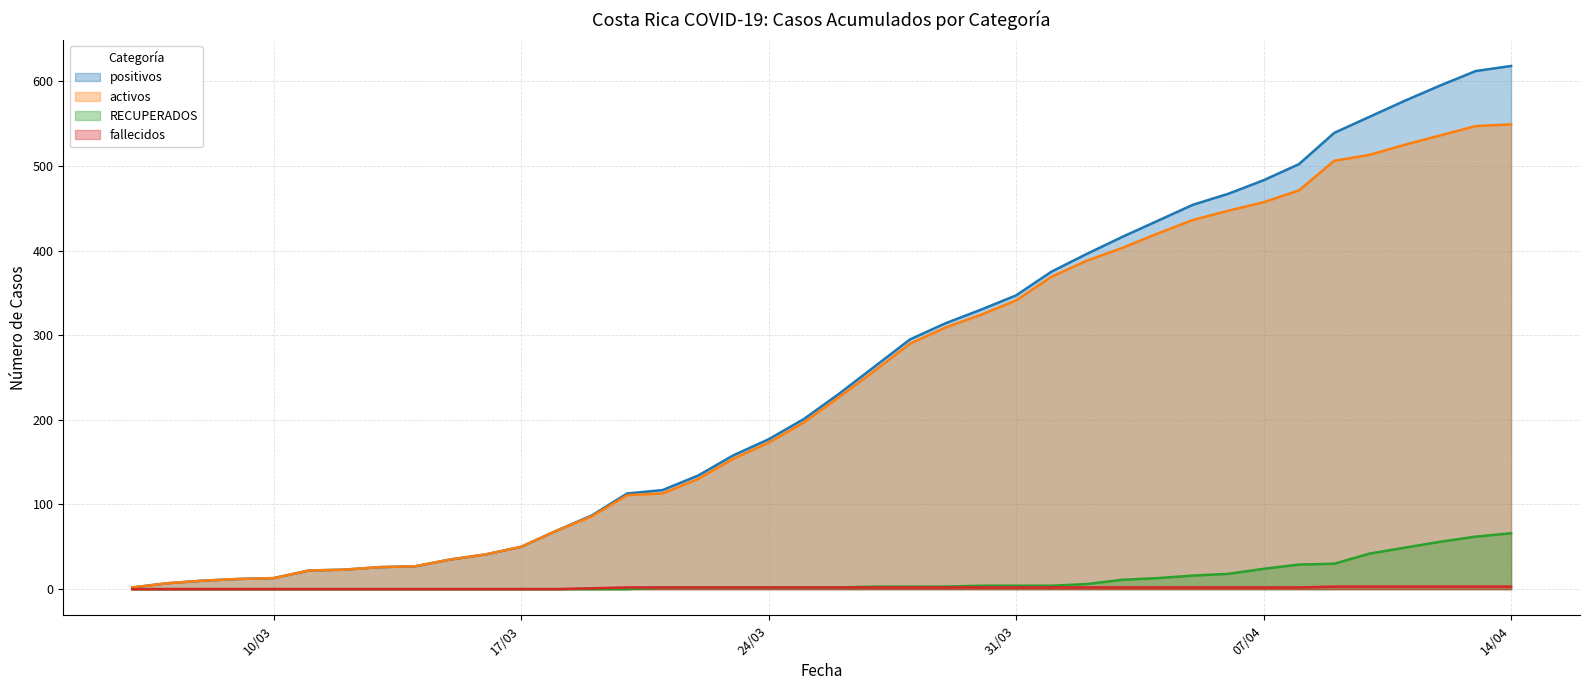

How many positive values does the RECUPERADOS series have?

25